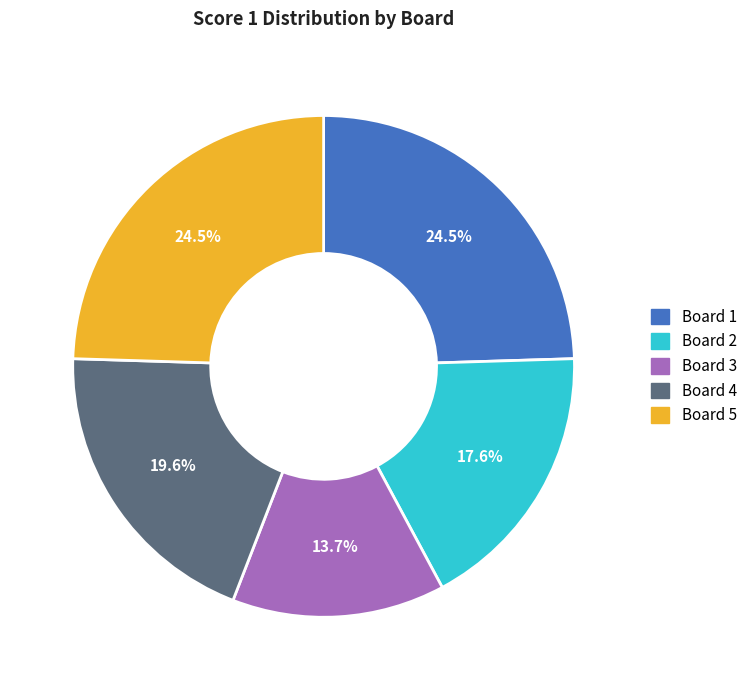

Between Board 5 and Board 3, which is larger?

Board 5